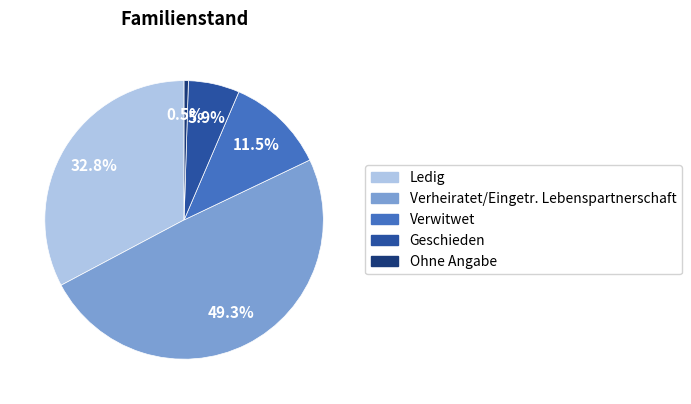

Which has a higher value, Verwitwet or Geschieden?

Verwitwet